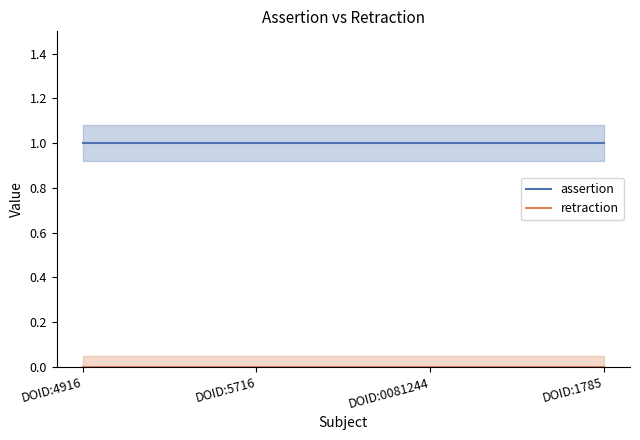

Which series has the largest total across all categories?

assertion